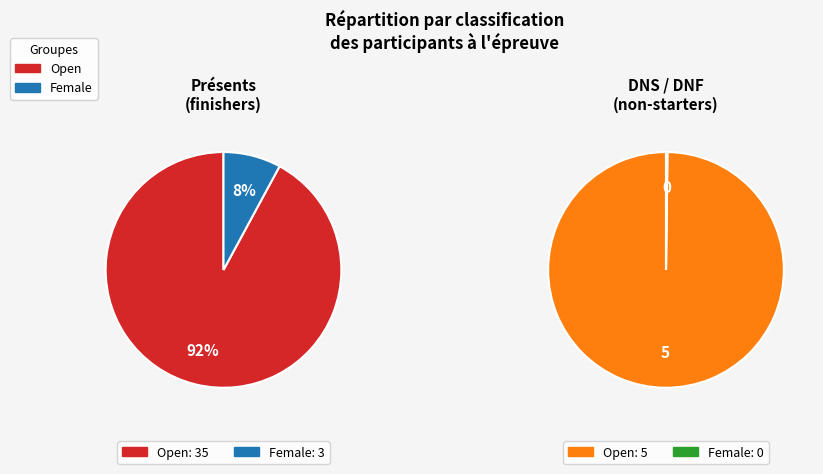

The Female slice represents 8% of the pie. True or false?

True